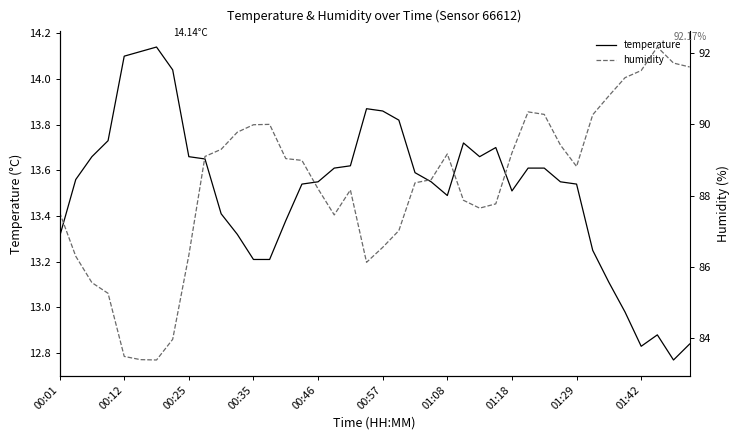

What is the value of the temperature point at the 20th from the left?

13.9